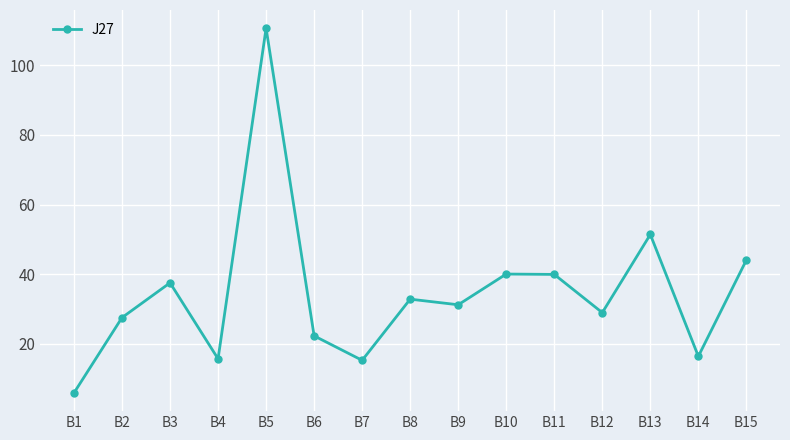

At which label is the value closest to 58?

B13